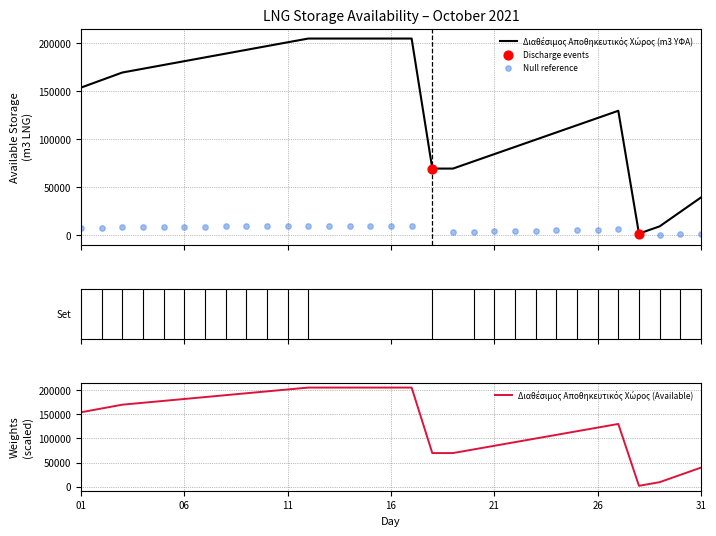

Which series reaches the minimum Y coordinate?

Διαθέσιμος Αποθηκευτικός Χώρος (m3 ΥΦΑ)